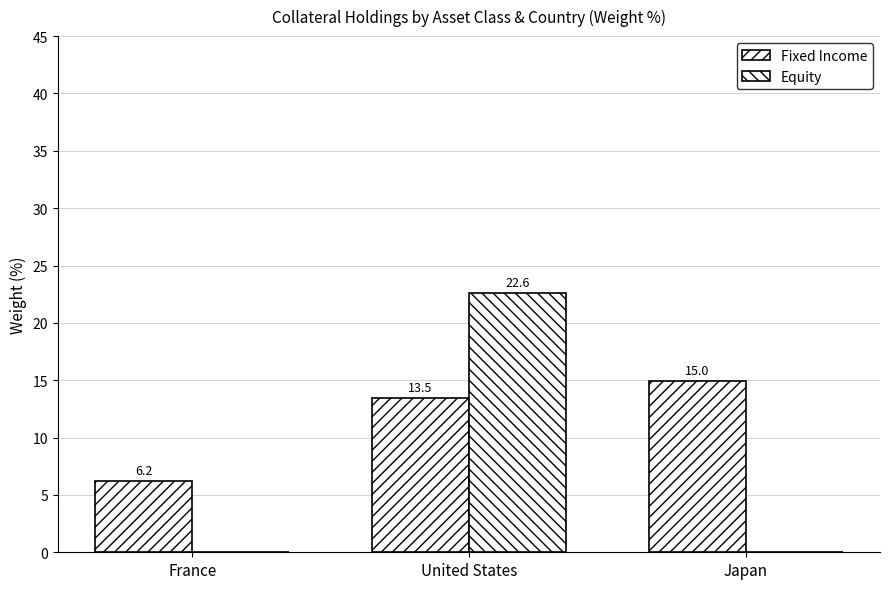

Reading right to left, what are all the values shown in this chart?

Fixed Income: Japan=15.0	United States=13.5	France=6.2
Equity: Japan=0.0	United States=22.6	France=0.0